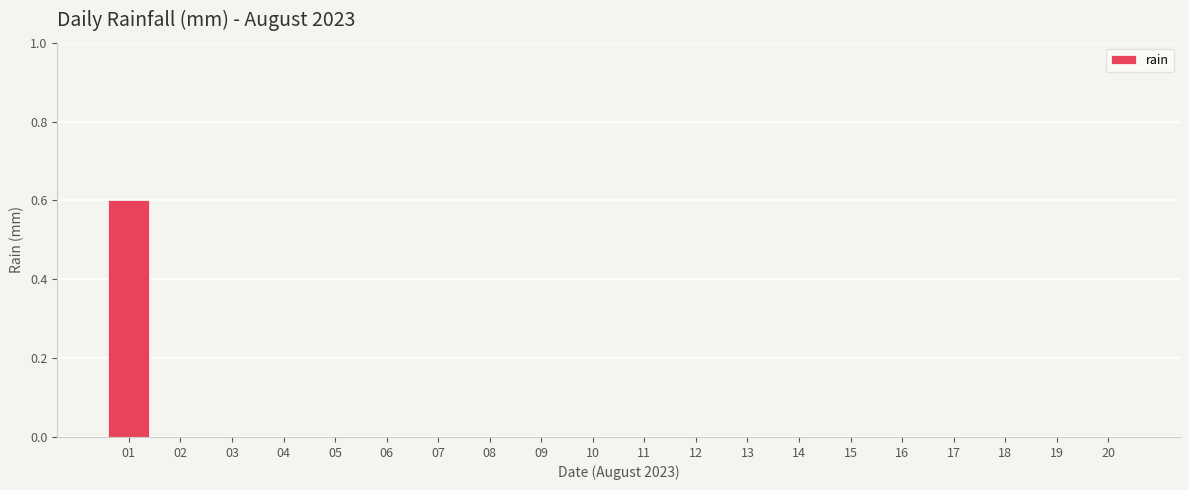

What is the sum of all values?

0.6